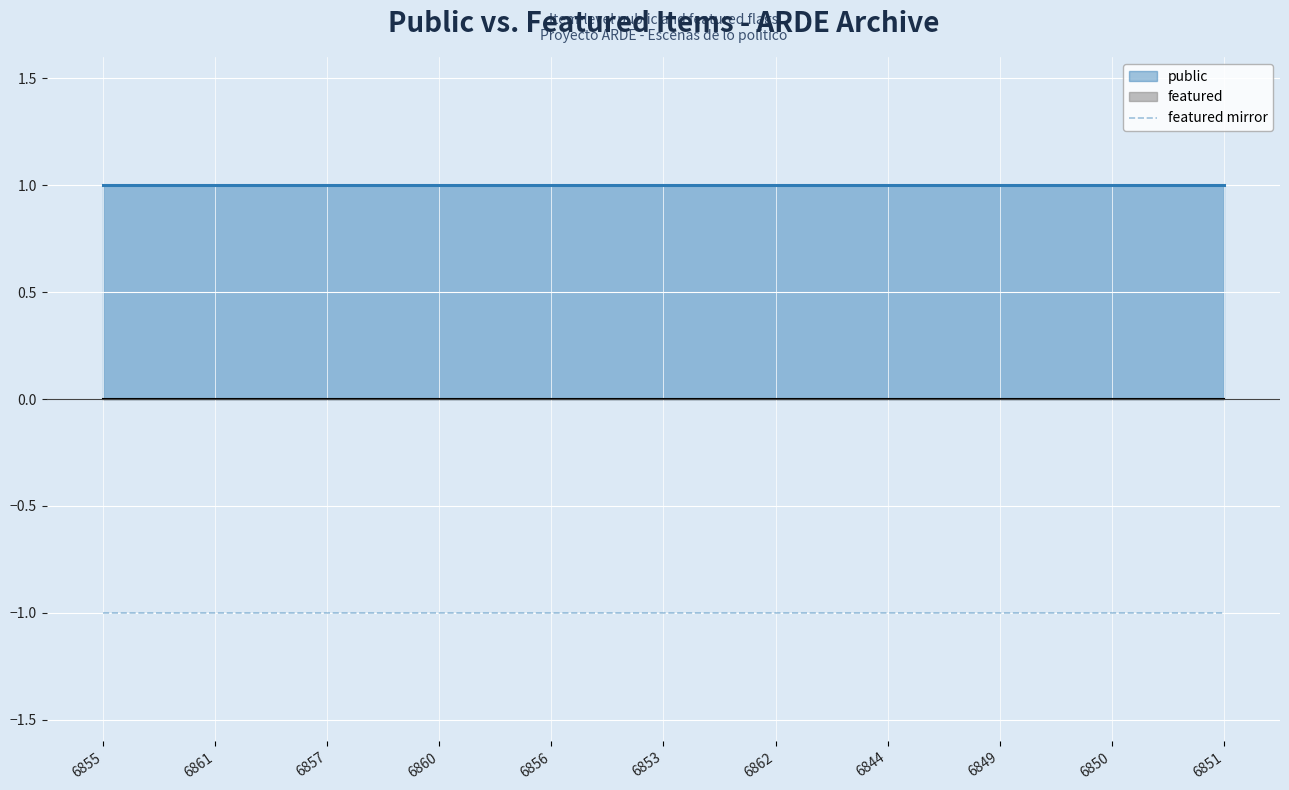

At which category is the sum across all series the highest?

6855